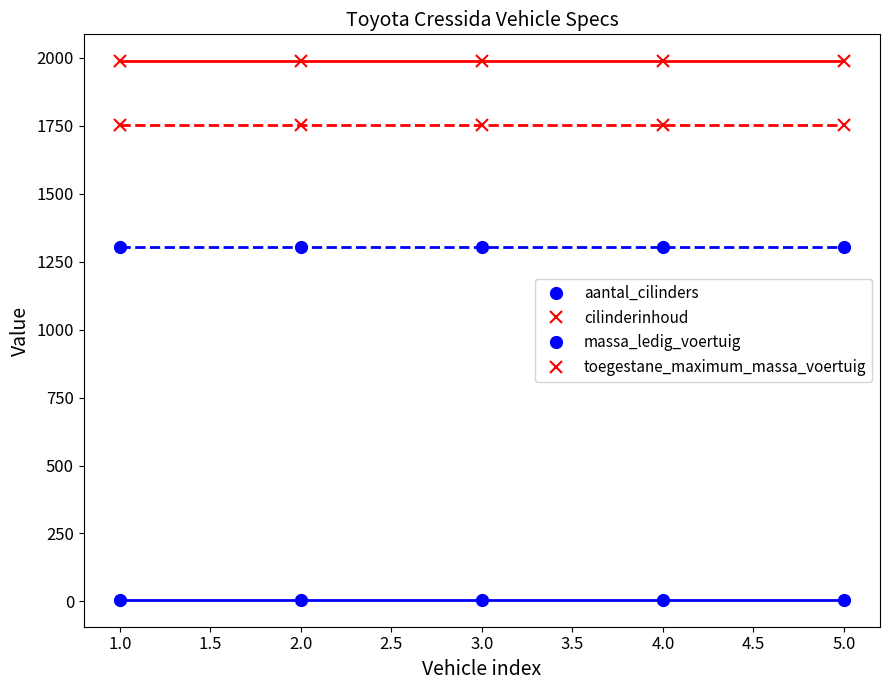

What is the total value across all series at 3.0?

5054